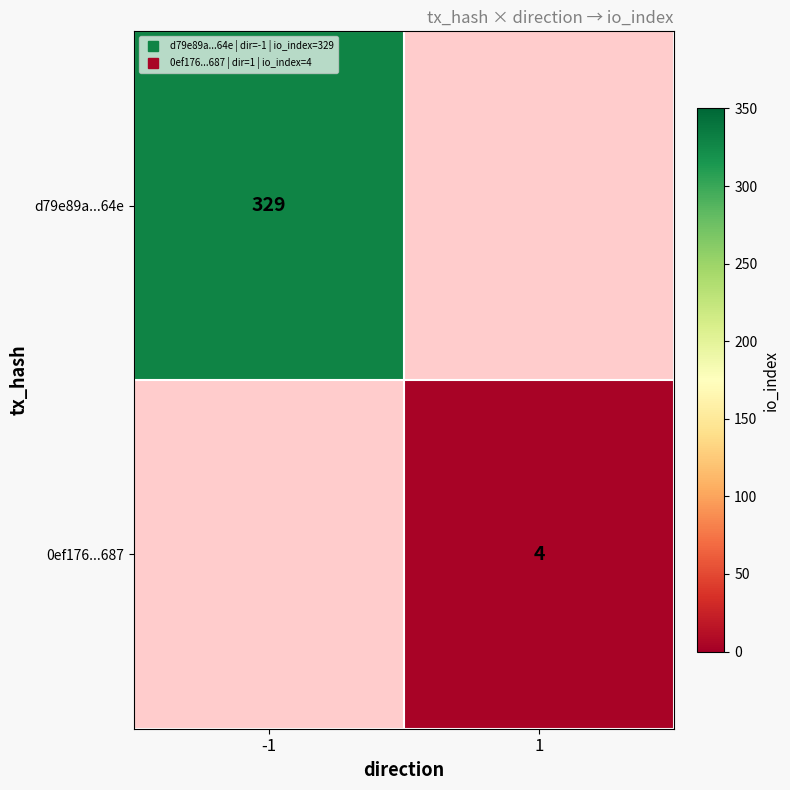

How many categories are shown in the chart?

2